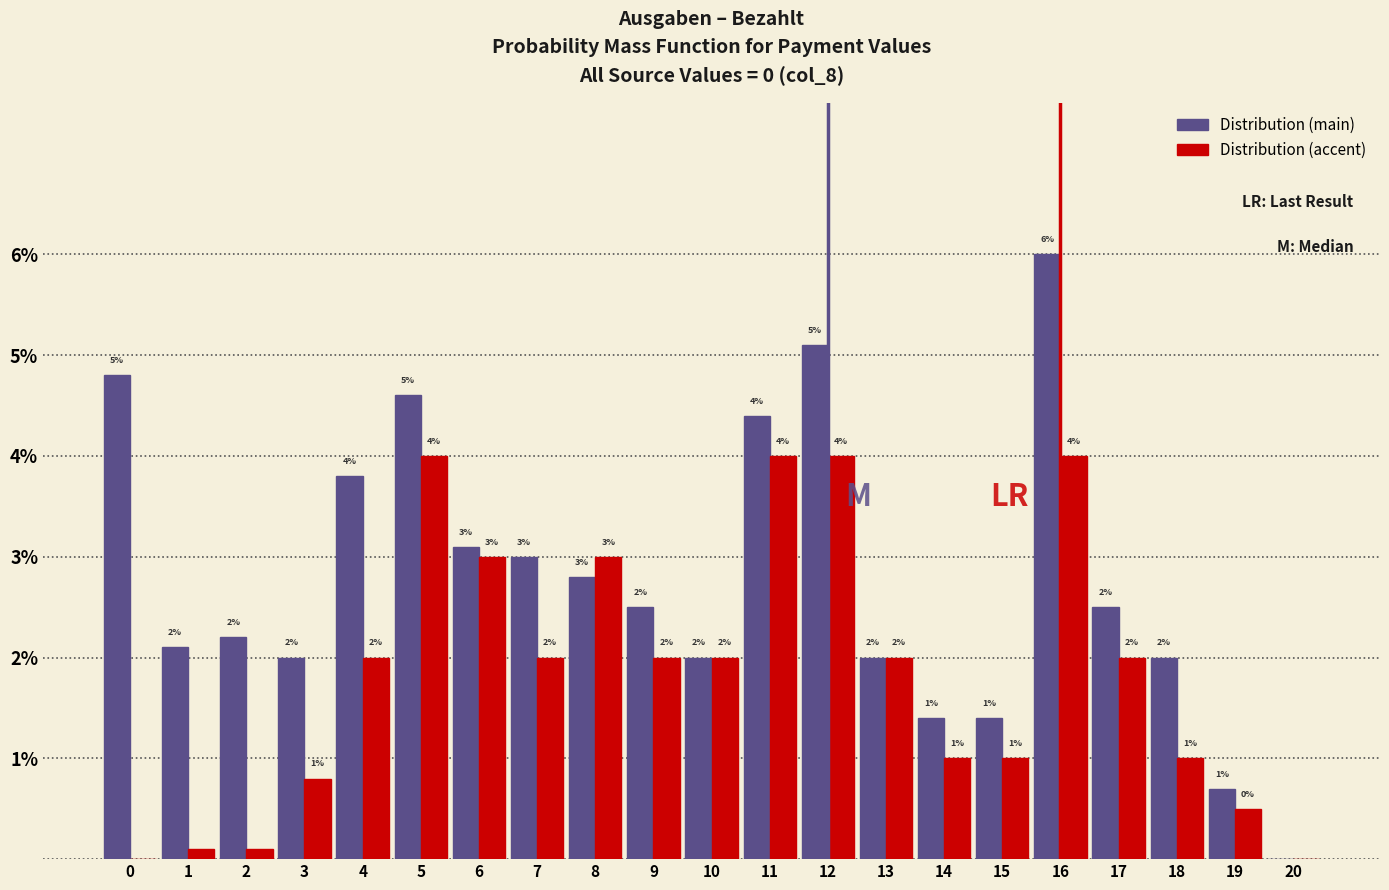

Which category has the highest value in the Distribution (main) series?

16